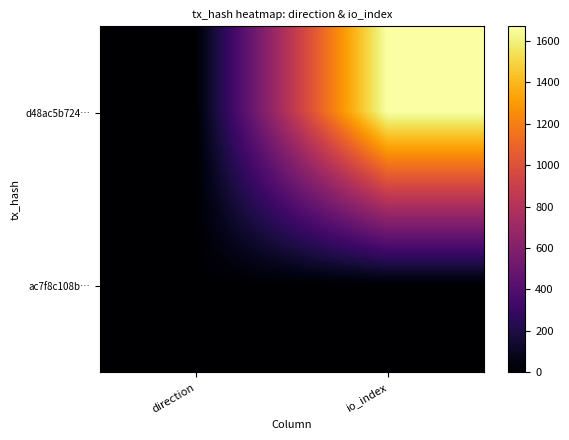

What is the total value across all series at io_index?

1675